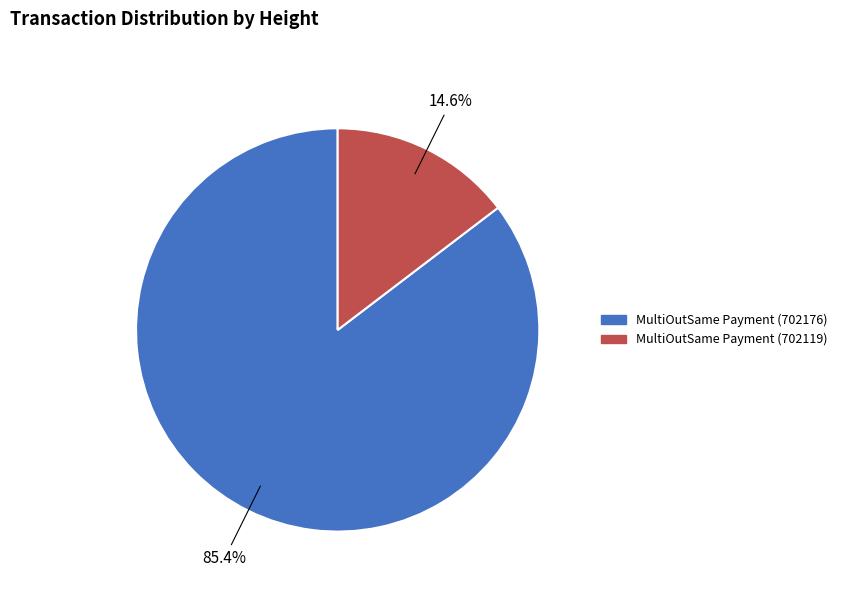

True or false: MultiOutSame Payment (702119) accounts for 4% of the total.

False